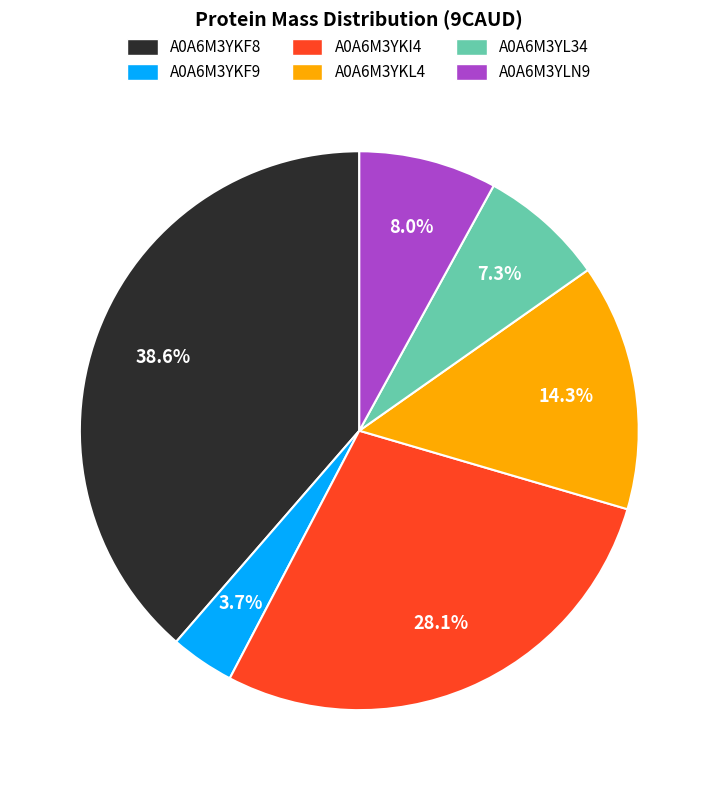

Which has a higher value, A0A6M3YKF9 or A0A6M3YLN9?

A0A6M3YLN9